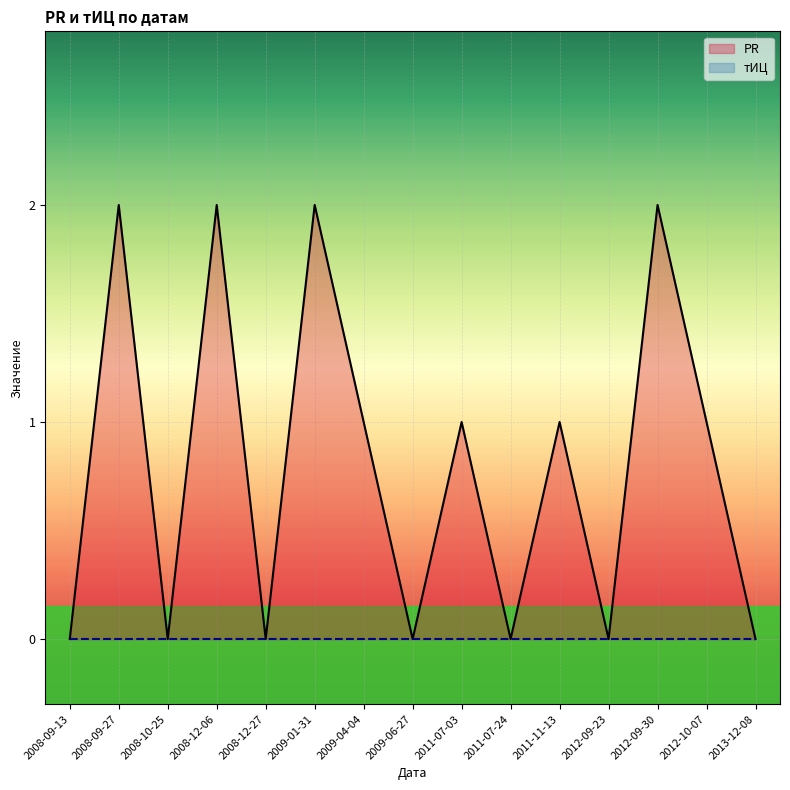

Reading left to right, transcribe all the data shown in this chart.

PR: 2008-09-13=0	2008-09-27=2	2008-10-25=0	2008-12-06=2	2008-12-27=0	2009-01-31=2	2009-04-04=1	2009-06-27=0	2011-07-03=1	2011-07-24=0	2011-11-13=1	2012-09-23=0	2012-09-30=2	2012-10-07=1	2013-12-08=0
тИЦ: 2008-09-13=0	2008-09-27=0	2008-10-25=0	2008-12-06=0	2008-12-27=0	2009-01-31=0	2009-04-04=0	2009-06-27=0	2011-07-03=0	2011-07-24=0	2011-11-13=0	2012-09-23=0	2012-09-30=0	2012-10-07=0	2013-12-08=0